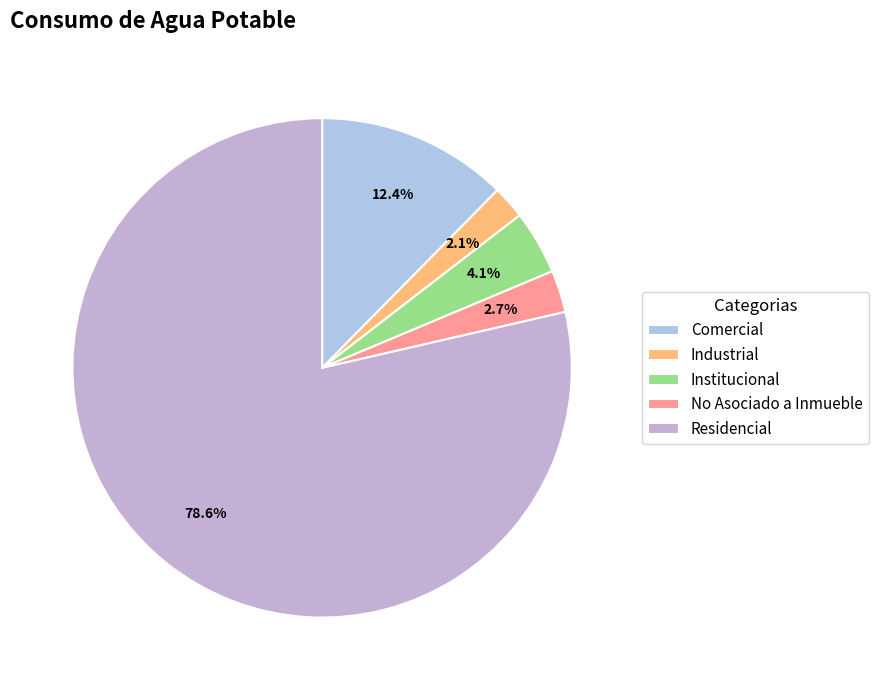

To the nearest percent, what percentage of the pie is Industrial?

2%